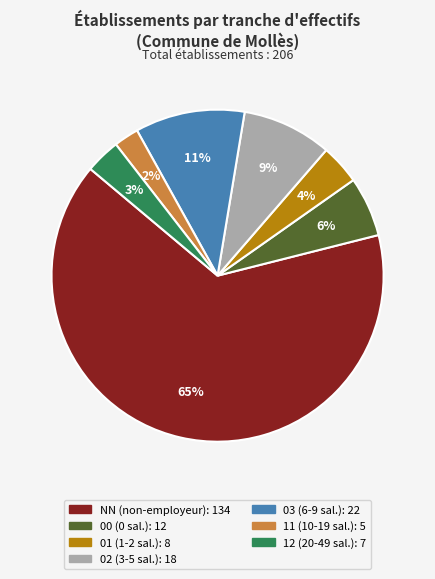

To the nearest percent, what is the average slice percentage?

14%